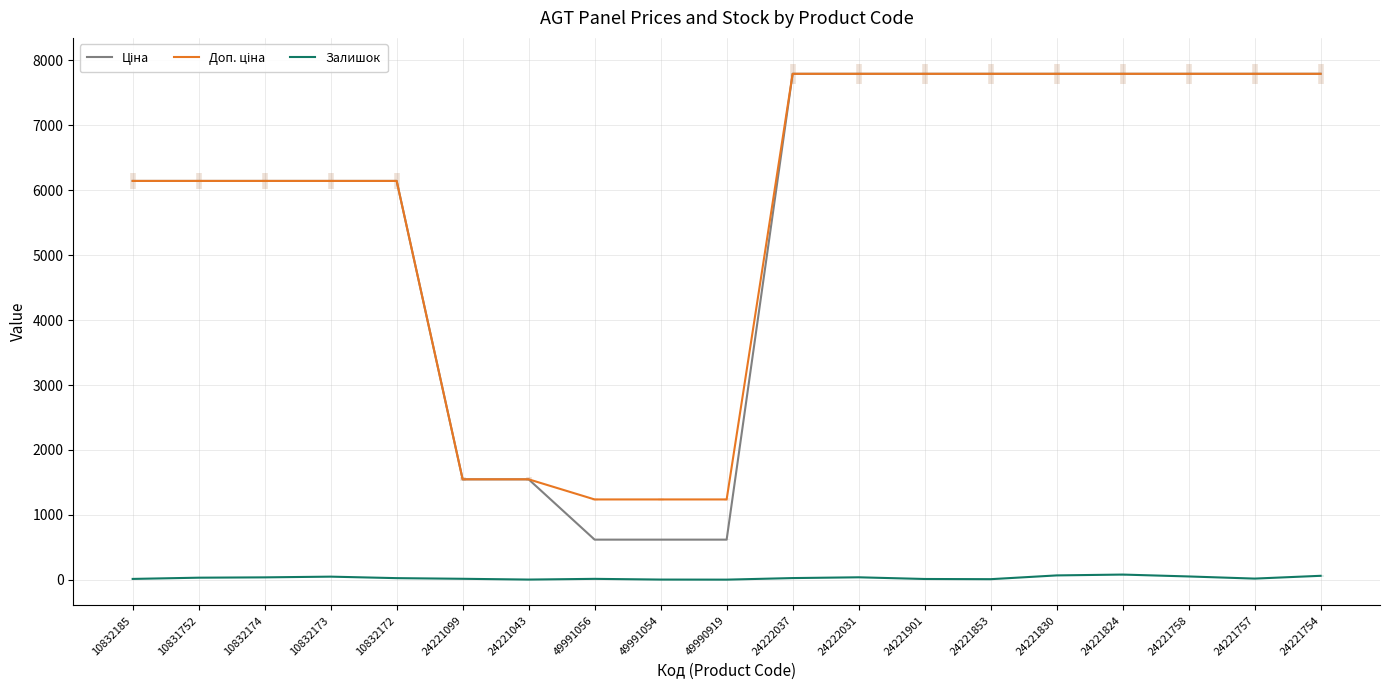

What is the value of the Ціна point at the 5th from the left?

6143.2